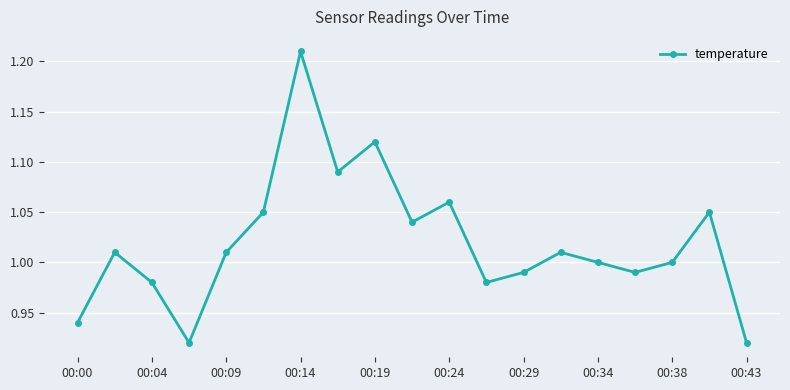

How many interior local peaks (higher than both neighbors) does the data have?

6